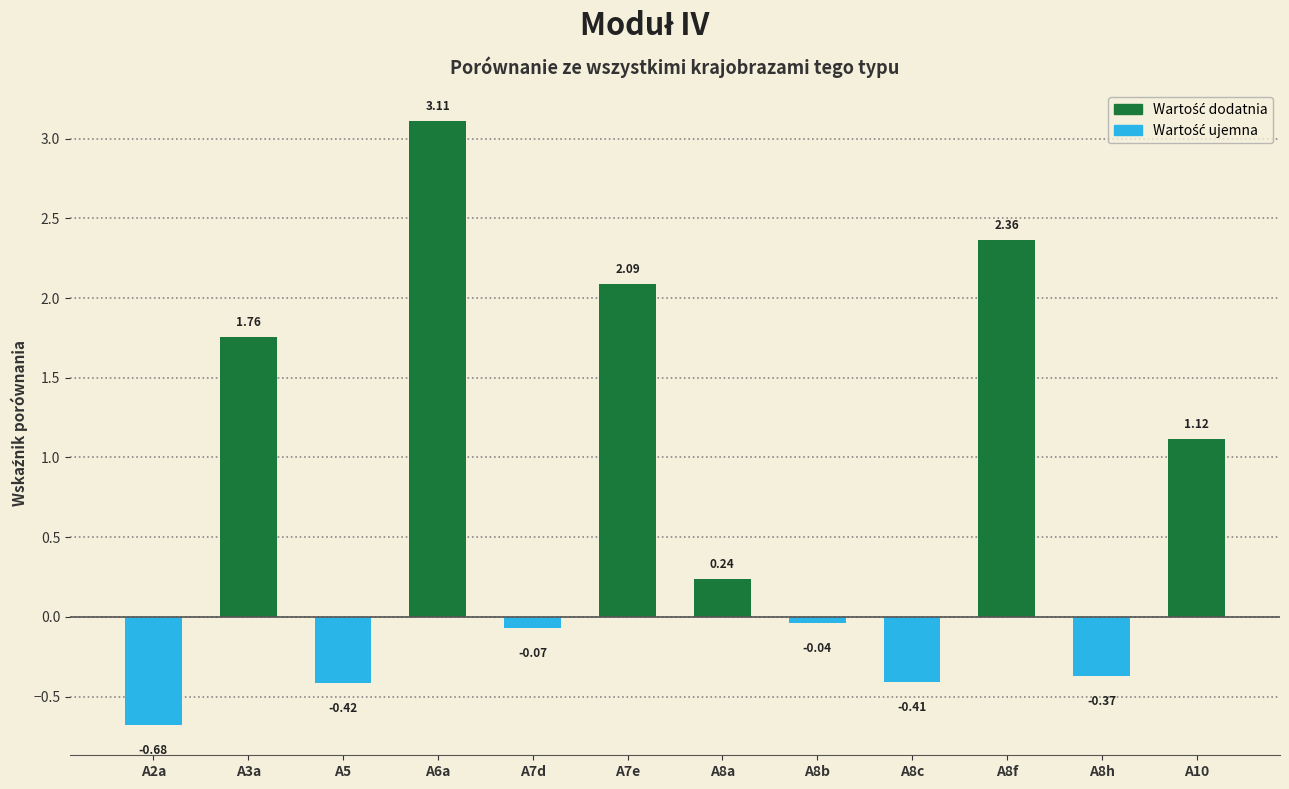

List the labels in order of value, largest first.

A6a, A8f, A7e, A3a, A10, A8a, A8b, A7d, A8h, A8c, A5, A2a